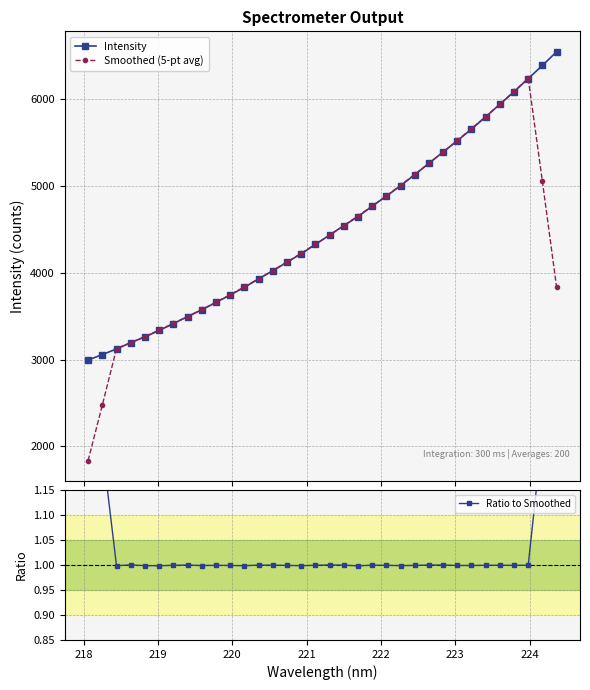

True or false: Ratio to Smoothed and Smoothed (5-pt avg) cross at least once.

False